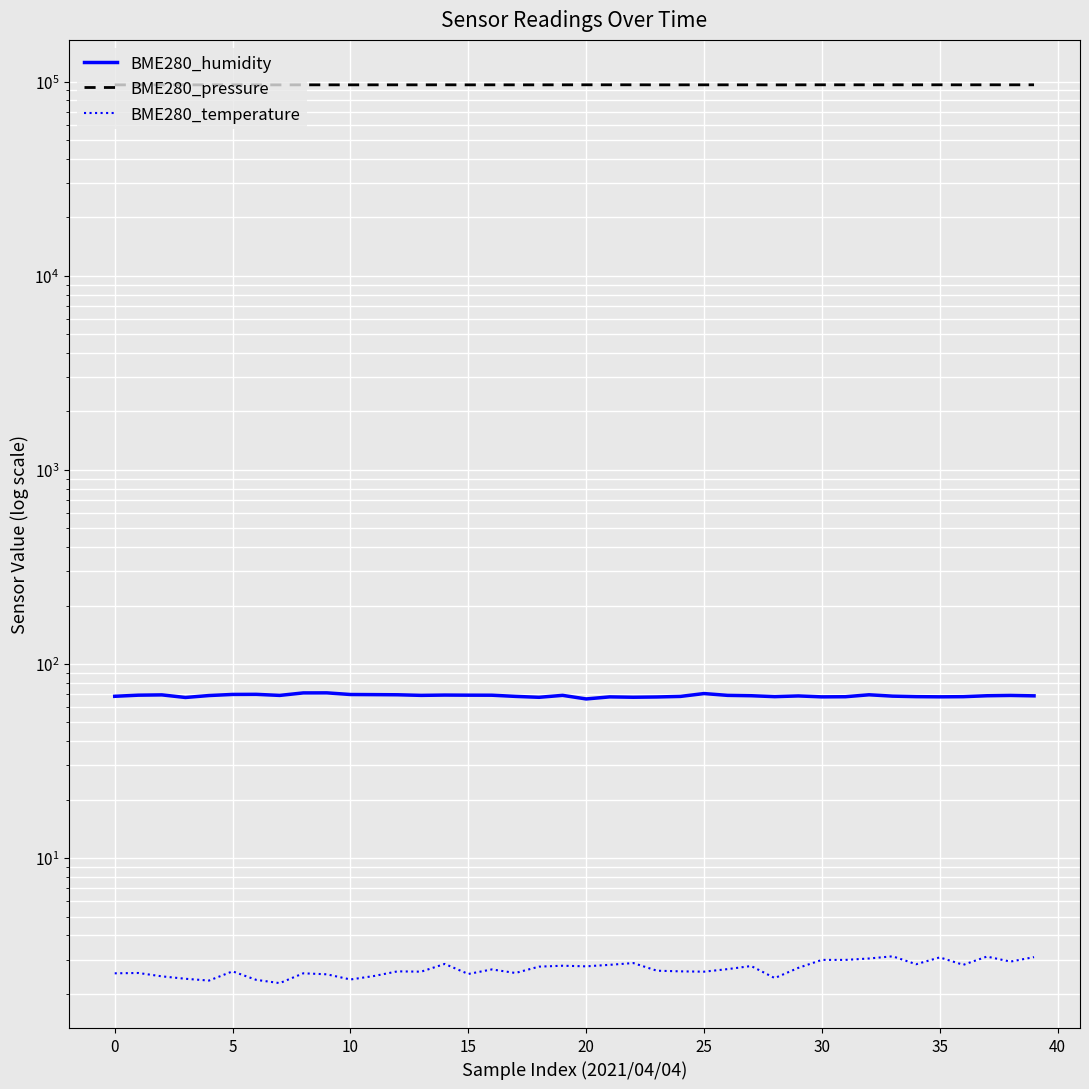

What are all the series names shown in the legend?

BME280_humidity, BME280_pressure, BME280_temperature